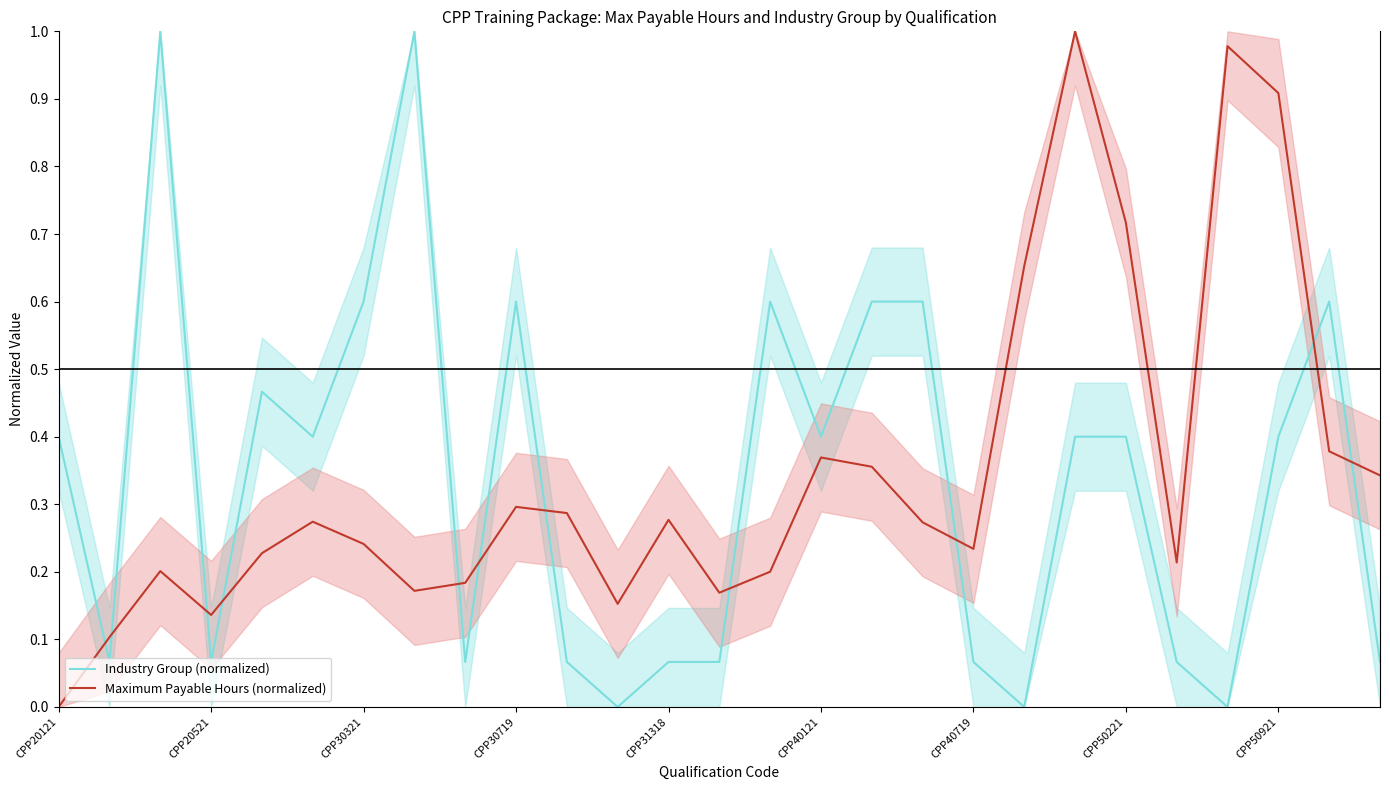

Reading left to right, list all the values displayed in this chart.

Industry Group (normalized): 0.4	0.1	1.0	0.1	0.5	0.4	0.6	1.0	0.1	0.6	0.1	0.0	0.1	0.1	0.6	0.4	0.6	0.6	0.1	0.0	0.4	0.4	0.1	0.0	0.4	0.6	0.1
Maximum Payable Hours (normalized): 0.0	0.1	0.2	0.1	0.2	0.3	0.2	0.2	0.2	0.3	0.3	0.2	0.3	0.2	0.2	0.4	0.4	0.3	0.2	0.7	1.0	0.7	0.2	1.0	0.9	0.4	0.3